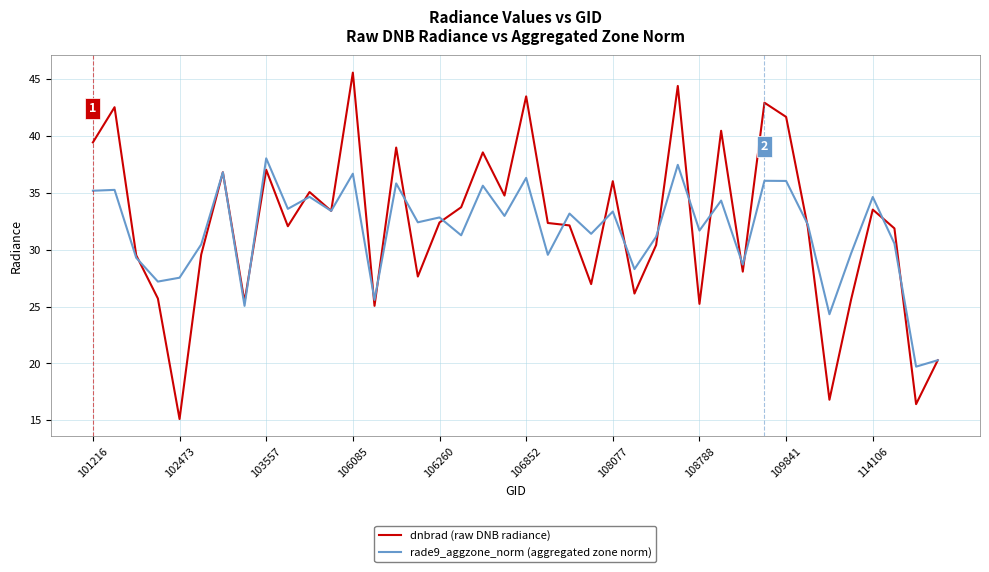

Which series has the largest range (max minus min)?

dnbrad (raw DNB radiance)